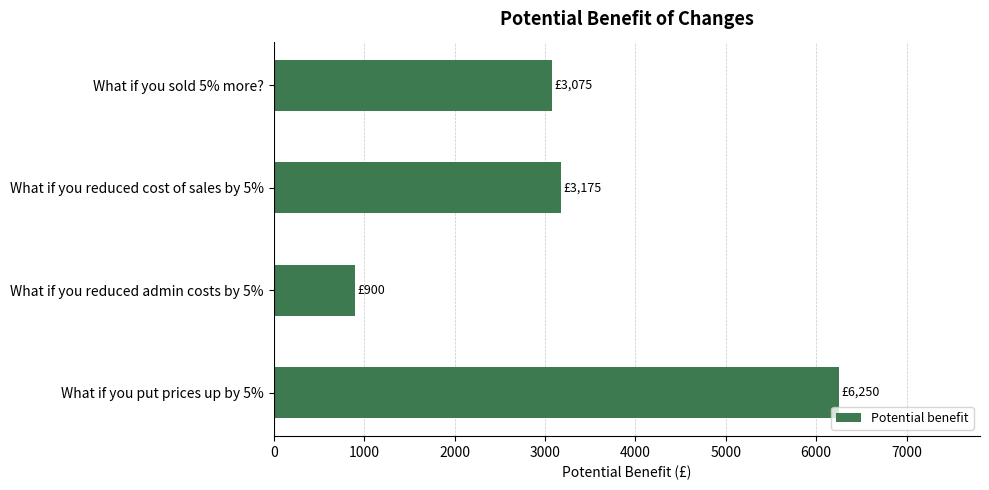

What is the change in value from What if you reduced cost of sales by 5% to What if you put prices up by 5%?

+3075